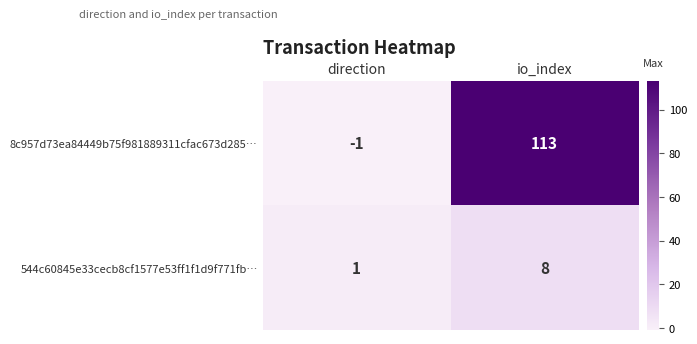

Between direction and io_index, which series saw the biggest shift?

8c957d73ea84449b75f981889311cfac673d285…